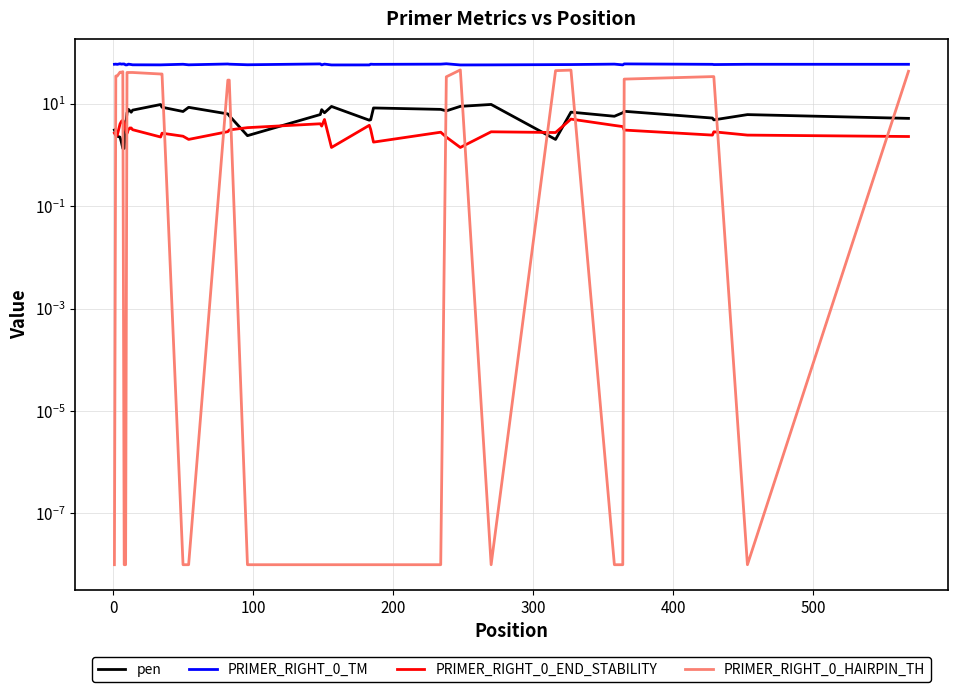

What is the average value of the PRIMER_RIGHT_0_END_STABILITY series?

3.1